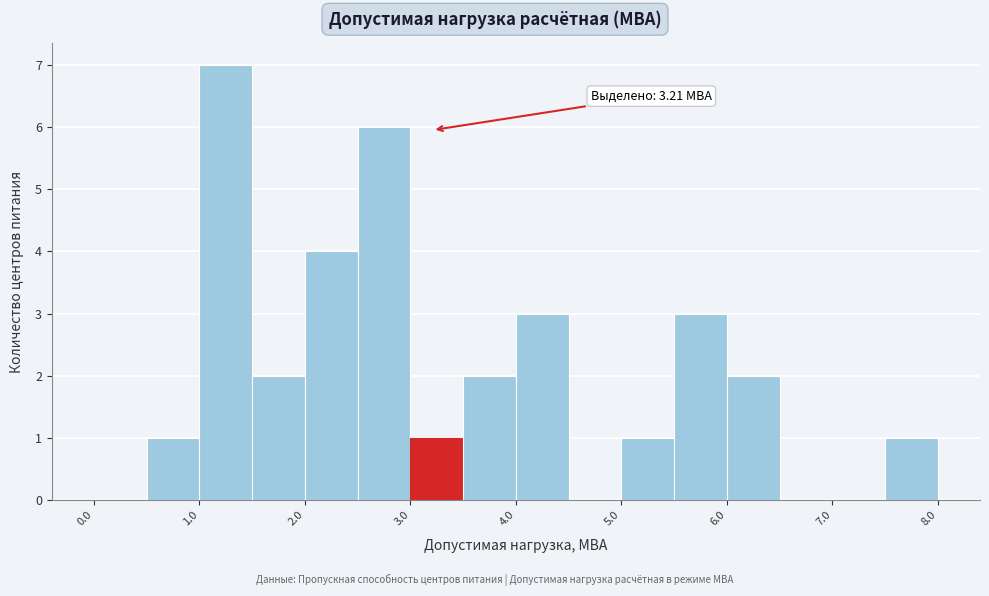

Over which range of the x-axis is the bar tallest?

1.0 to 1.5